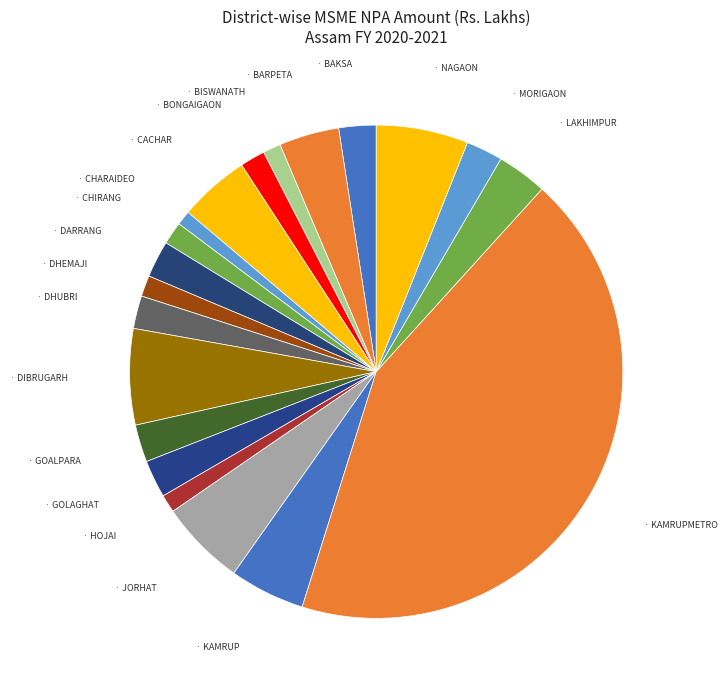

How many slices are in this pie chart?

20